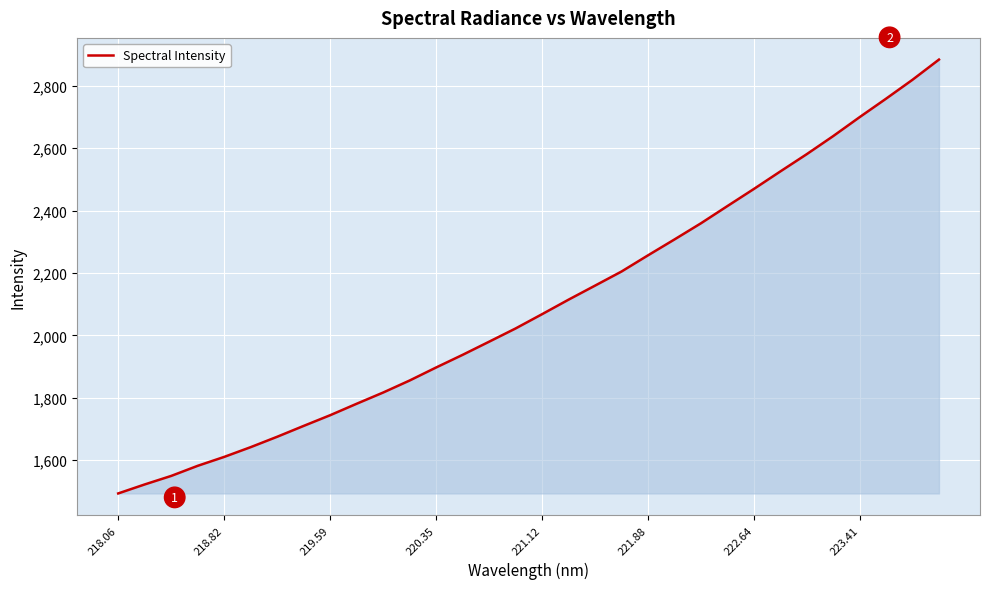

What is the difference between the maximum and minimum values?

1390.1